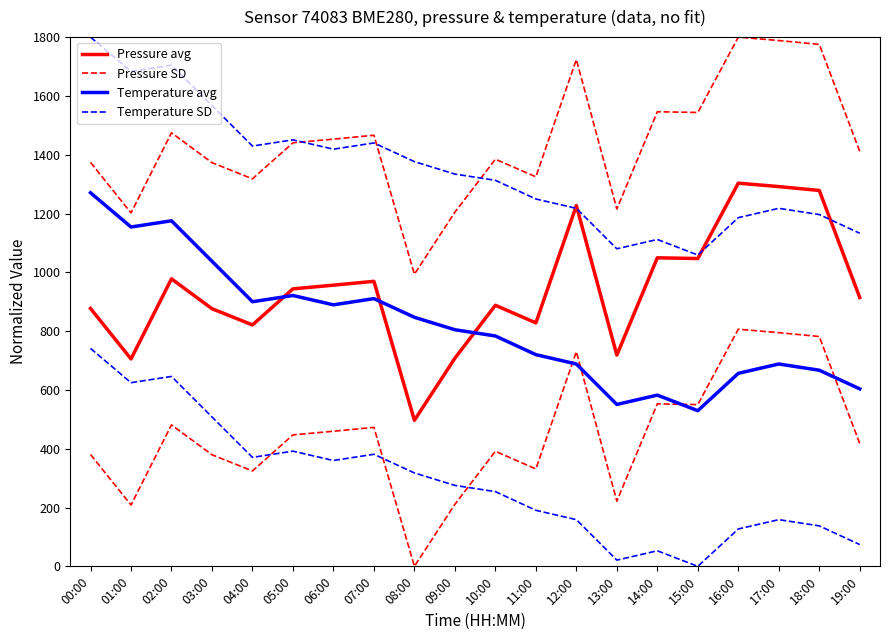

What is the difference between the second highest and minimum values in the Temperature SD series?

645.9